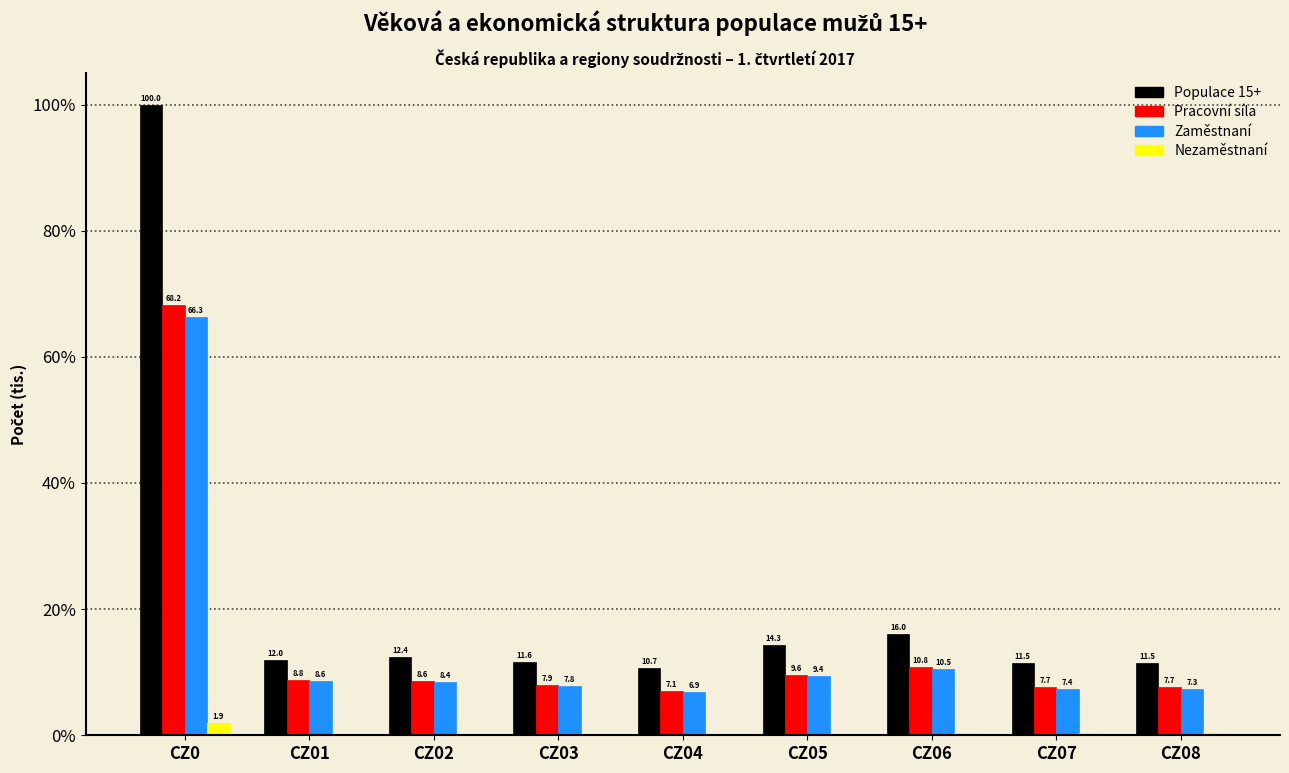

Which series changed the most between CZ02 and CZ06?

Populace 15+